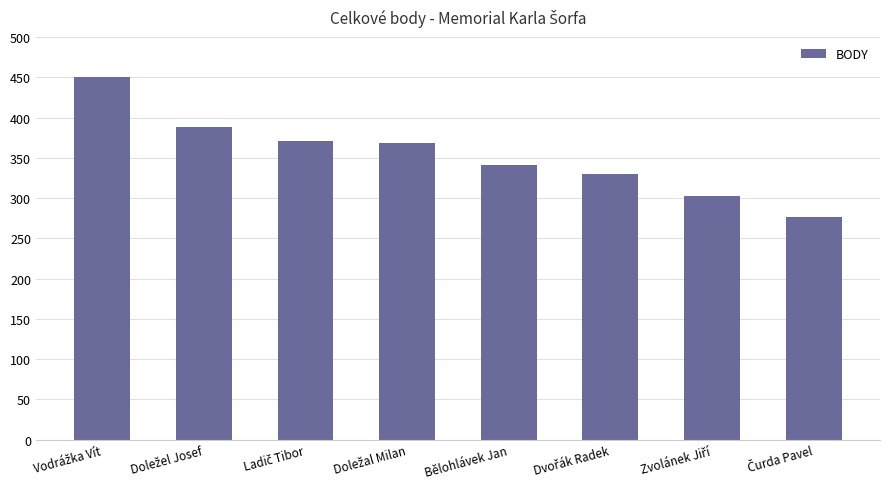

What is the value of the 2nd bar from the left?

388.5